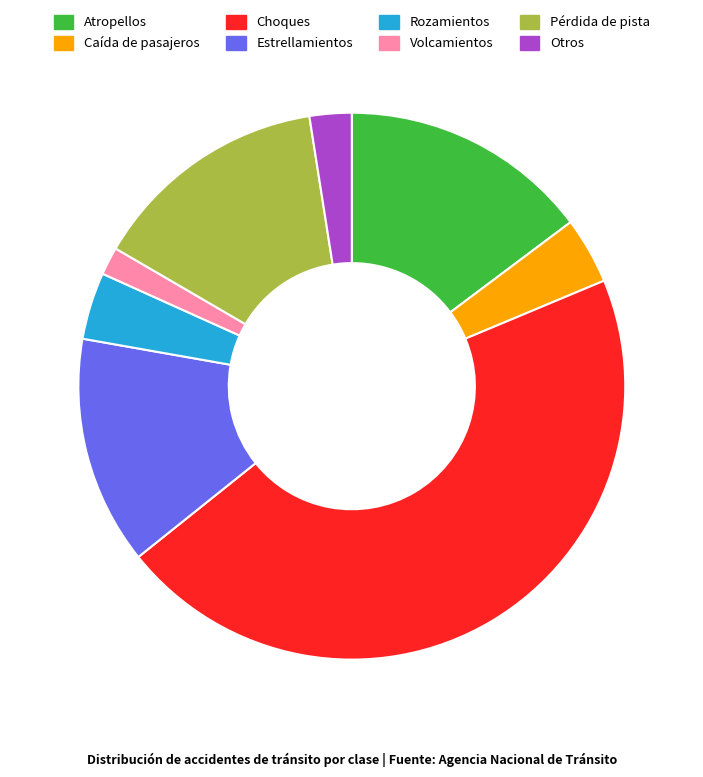

Do Volcamientos and Atropellos together represent more than half of the pie?

No